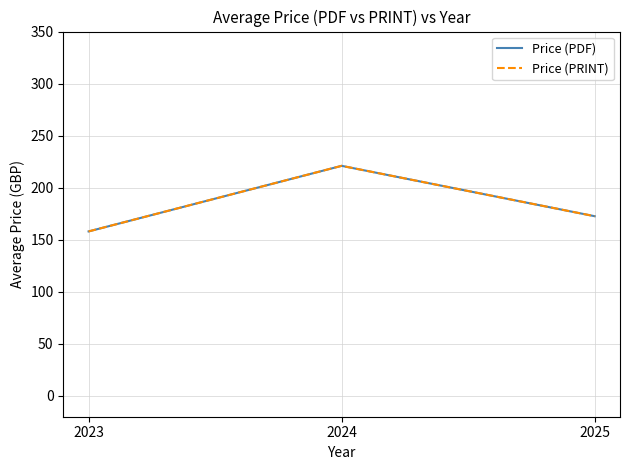

Is the value of Price (PDF) at 2023 greater than the value of Price (PRINT) at 2025?

No